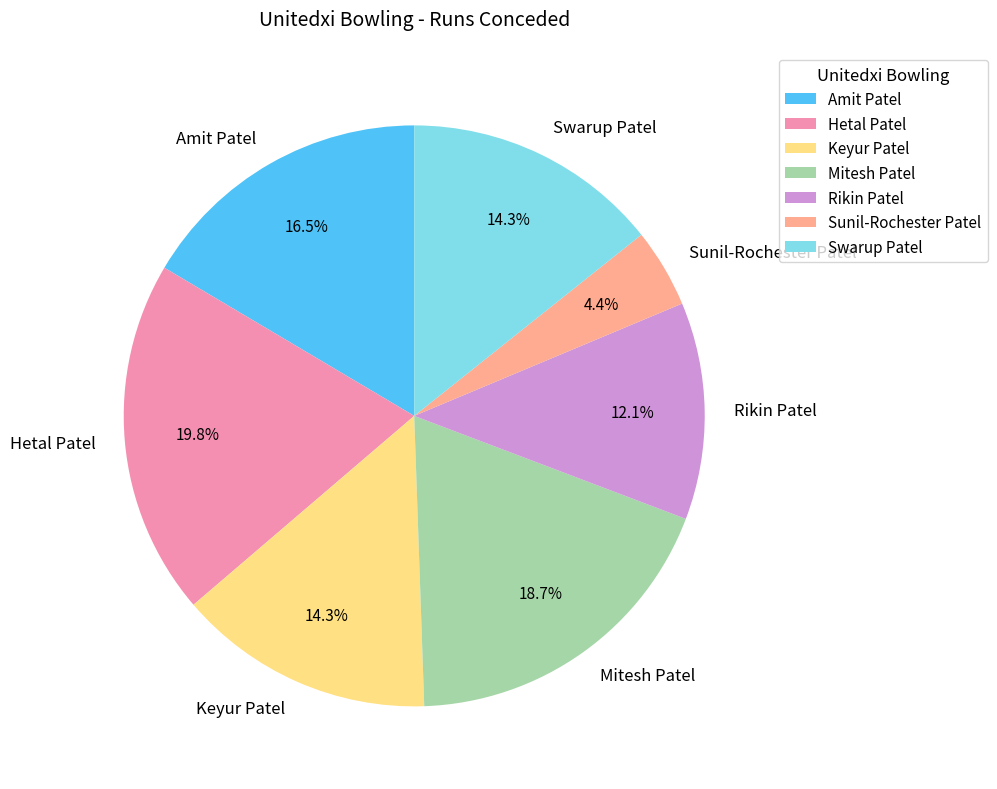

Is it true that Mitesh Patel is 19% of the pie?

True